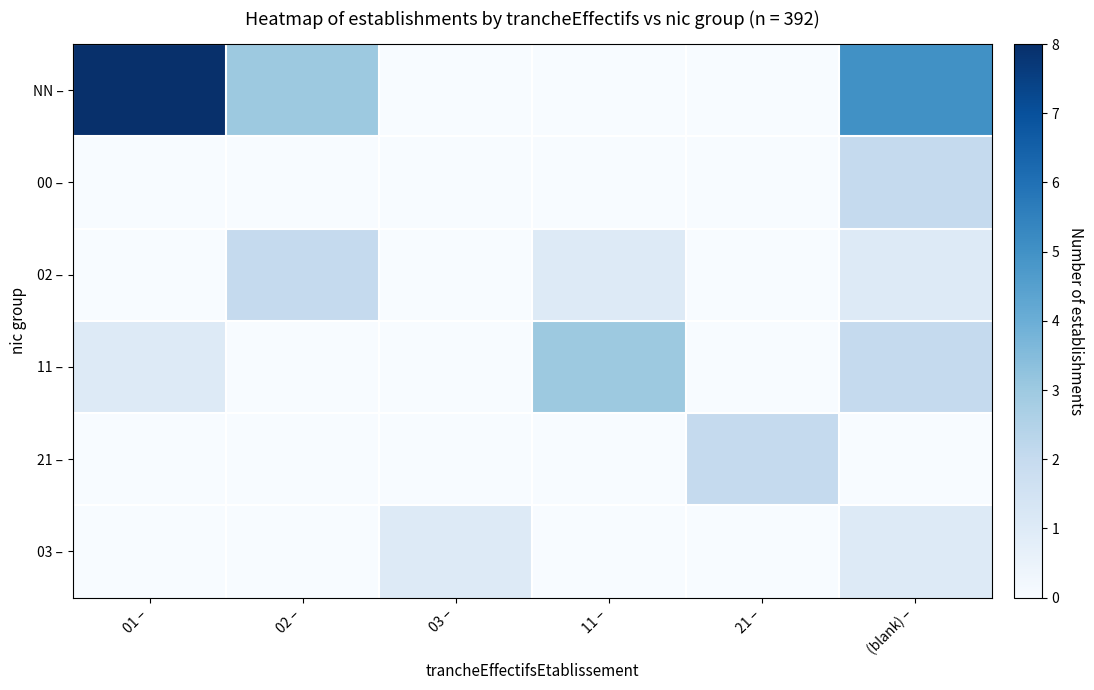

Reading left to right, list all the values displayed in this chart.

NN –: 01 –=8	02 –=3	03 –=0	11 –=0	21 –=0	(blank) –=5
00 –: 01 –=0	02 –=0	03 –=0	11 –=0	21 –=0	(blank) –=2
02 –: 01 –=0	02 –=2	03 –=0	11 –=1	21 –=0	(blank) –=1
11 –: 01 –=1	02 –=0	03 –=0	11 –=3	21 –=0	(blank) –=2
21 –: 01 –=0	02 –=0	03 –=0	11 –=0	21 –=2	(blank) –=0
03 –: 01 –=0	02 –=0	03 –=1	11 –=0	21 –=0	(blank) –=1